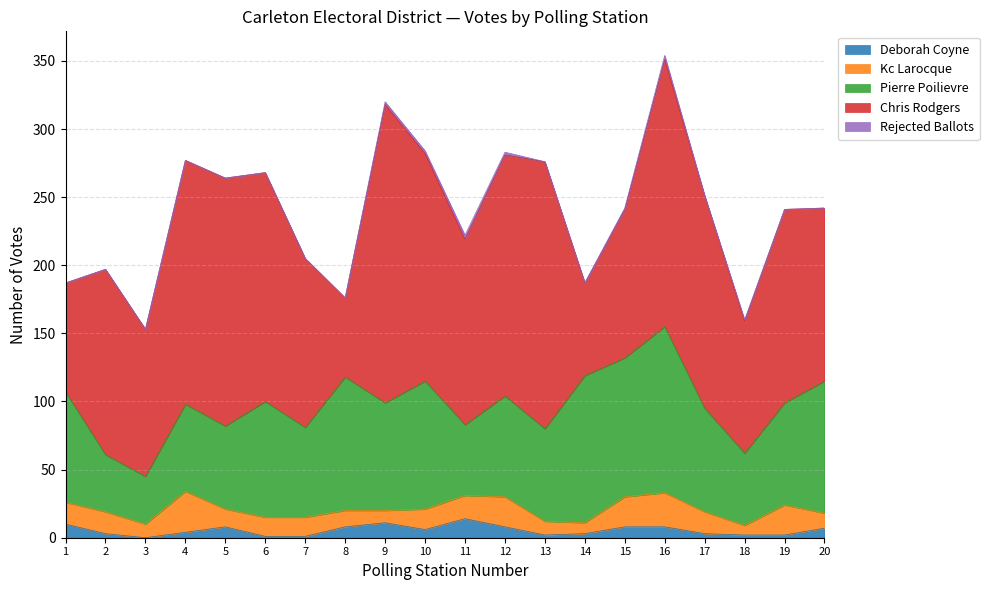

Reading left to right, list all the values displayed in this chart.

Deborah Coyne: 10	3	0	4	8	1	1	8	11	6	14	8	2	3	8	8	3	2	2	7
Kc Larocque: 16	16	10	30	13	14	14	12	9	15	17	22	10	8	22	25	16	7	22	11
Pierre Poilievre: 81	42	35	64	61	85	66	98	79	94	52	74	68	108	102	122	76	53	75	97
Chris Rodgers: 80	136	108	179	182	168	124	58	219	167	136	177	196	68	109	196	156	97	142	127
Rejected Ballots: 0	0	0	0	0	0	0	0	2	2	3	2	0	0	1	3	0	1	0	0